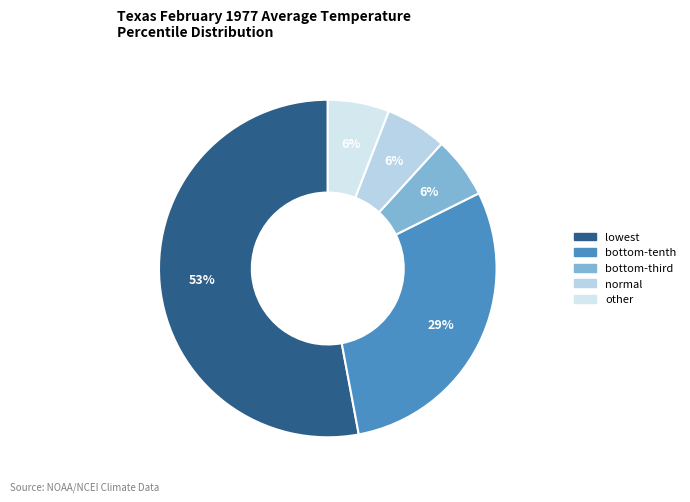

Does lowest represent more than half of the total?

Yes